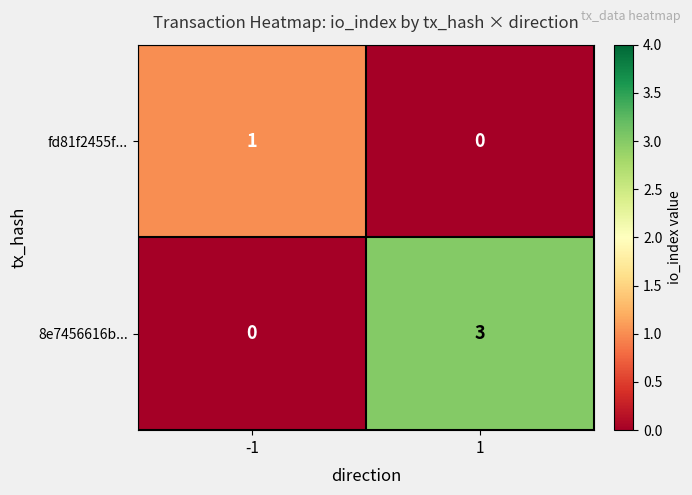

What is the difference between the maximum and minimum values in the 8e7456616b... series?

3